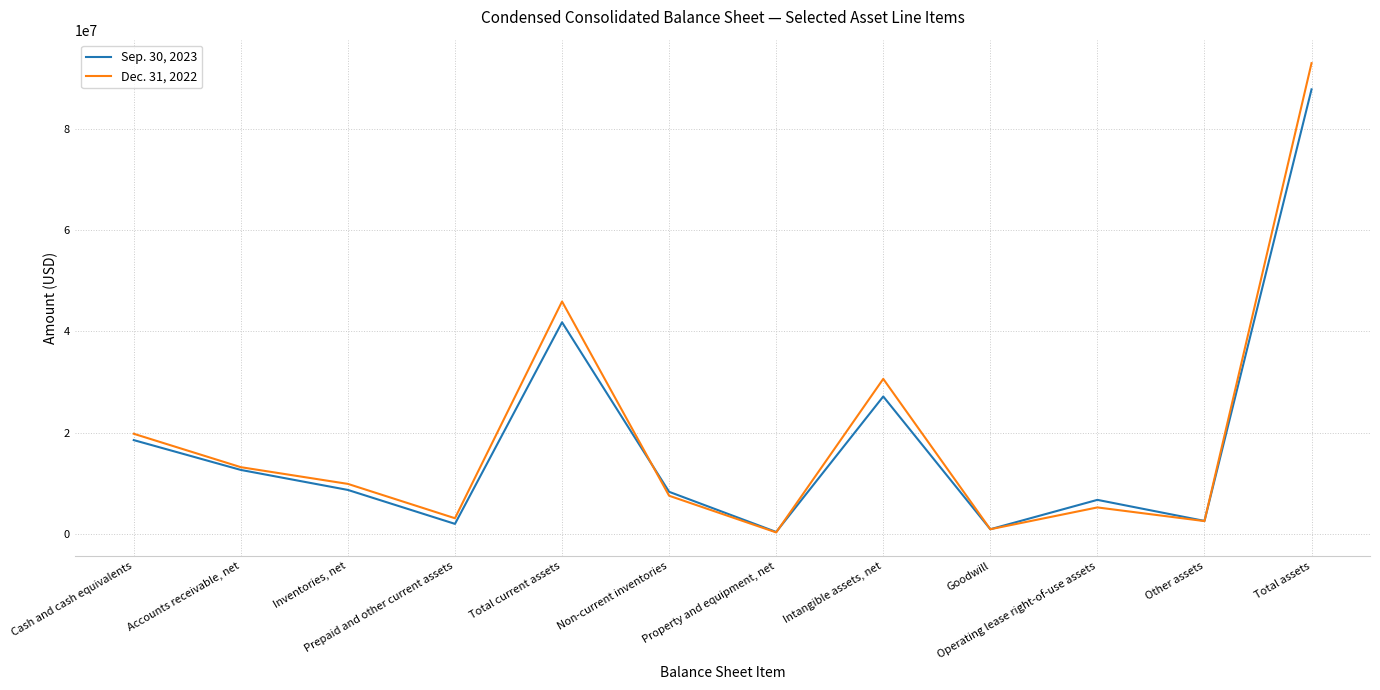

True or false: Dec. 31, 2022 has a value of 5218403 at Operating lease right-of-use assets.

True